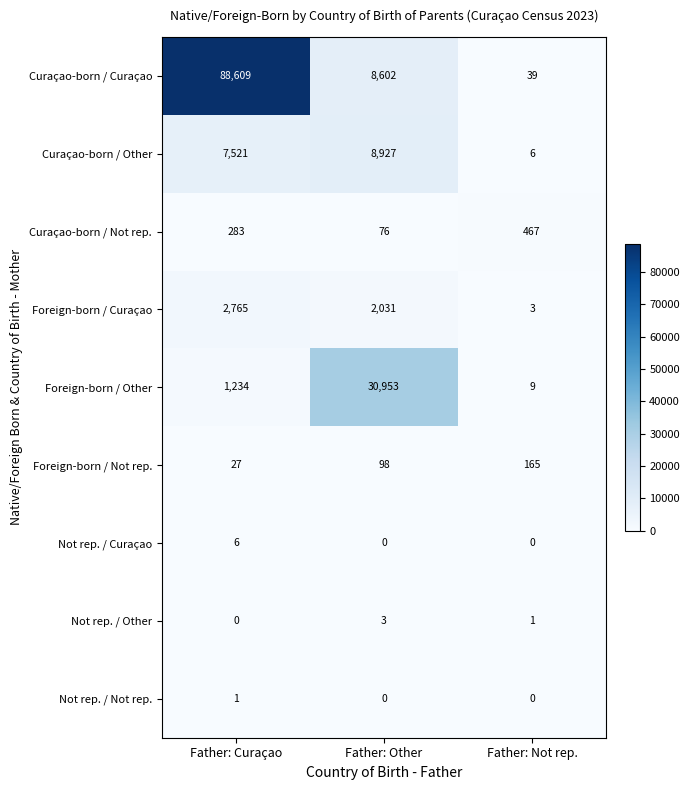

What is the sum of all Foreign-born / Not rep. values?

290